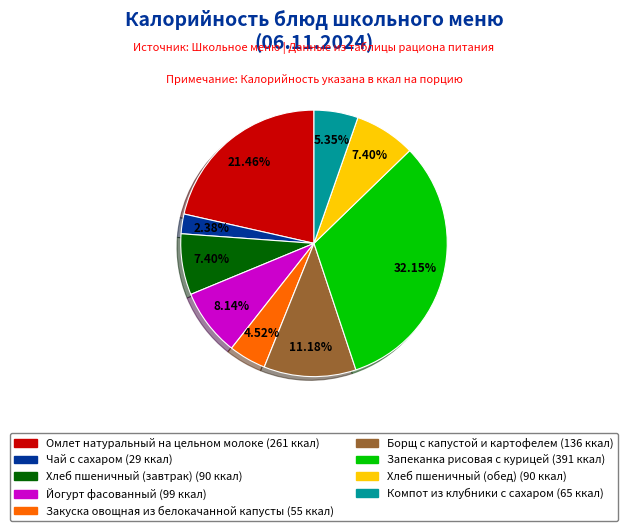

The Запеканка рисовая с курицей slice represents 32% of the pie. True or false?

True